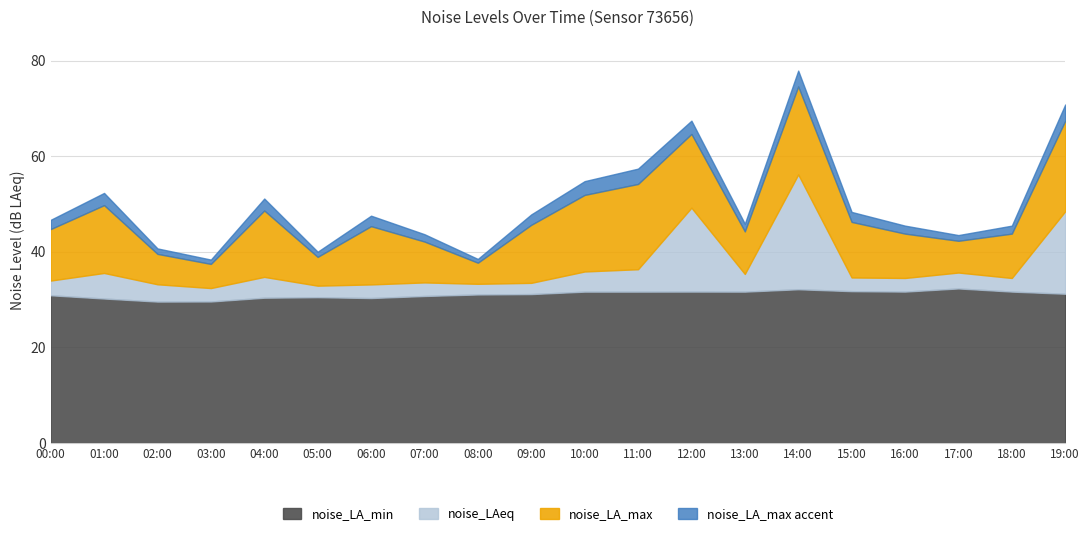

Is it true that noise_LAeq equals 16.9 at 14:00?

False